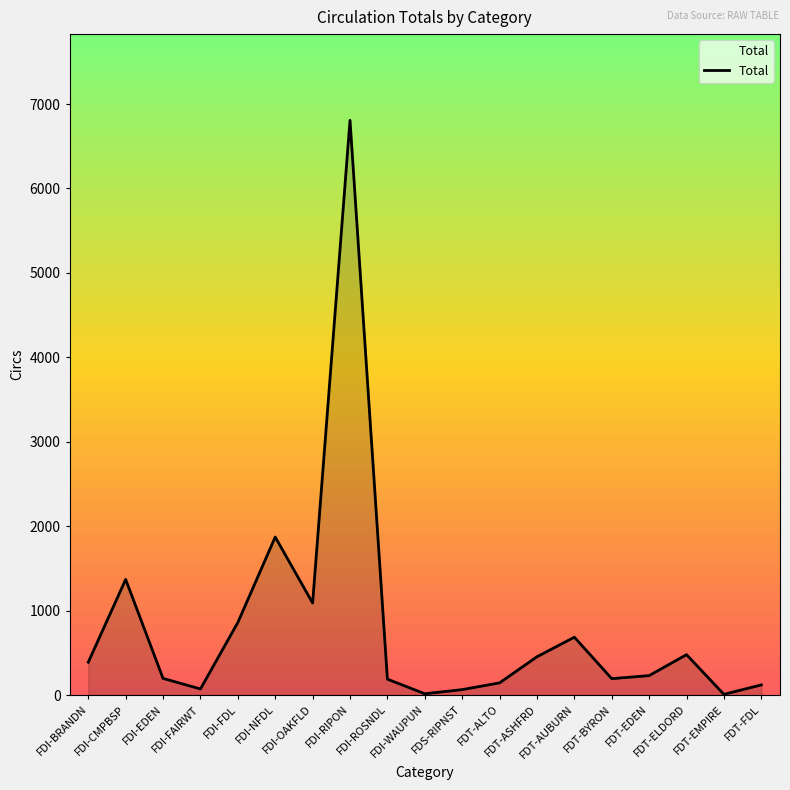

What is the maximum value shown in the chart?

6807